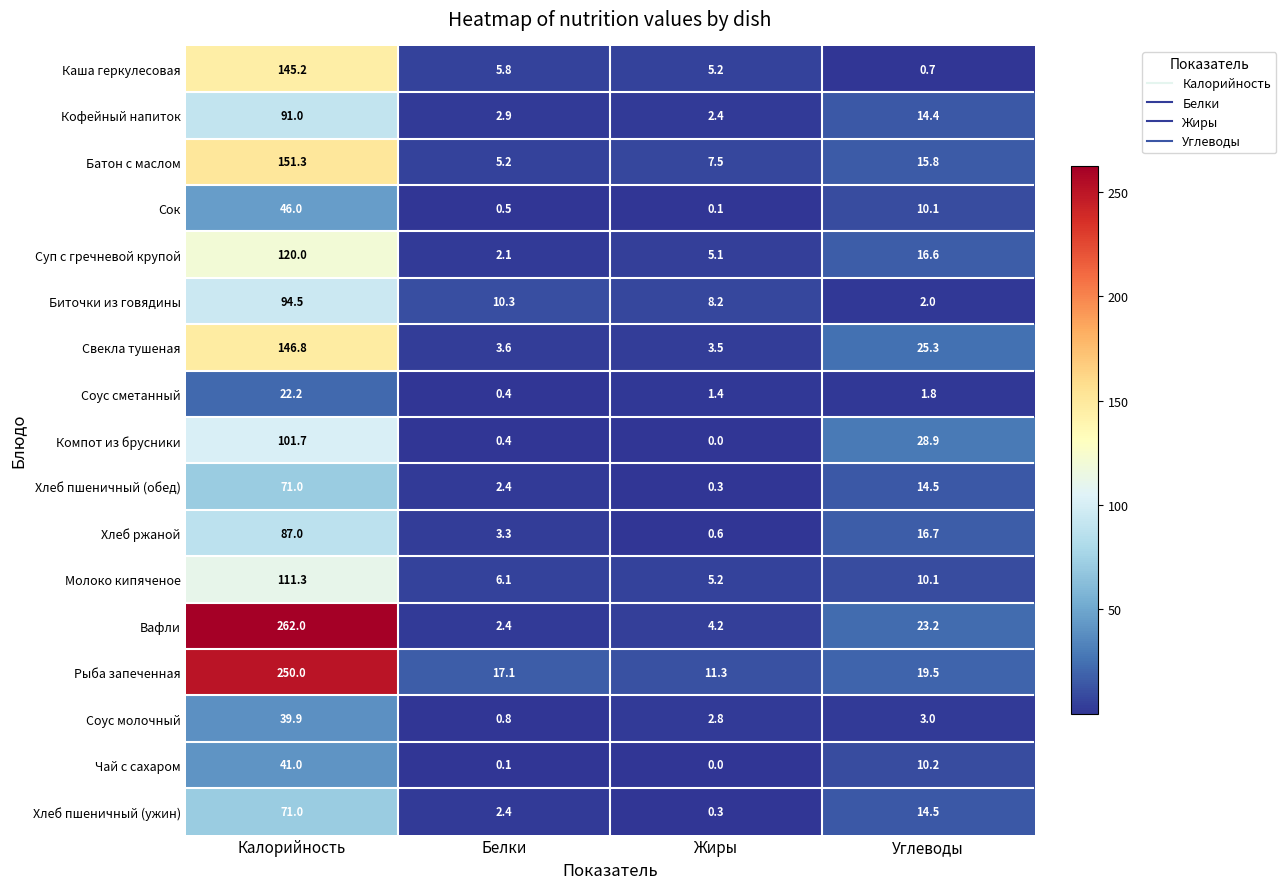

At which category is the sum across all series the highest?

Калорийность